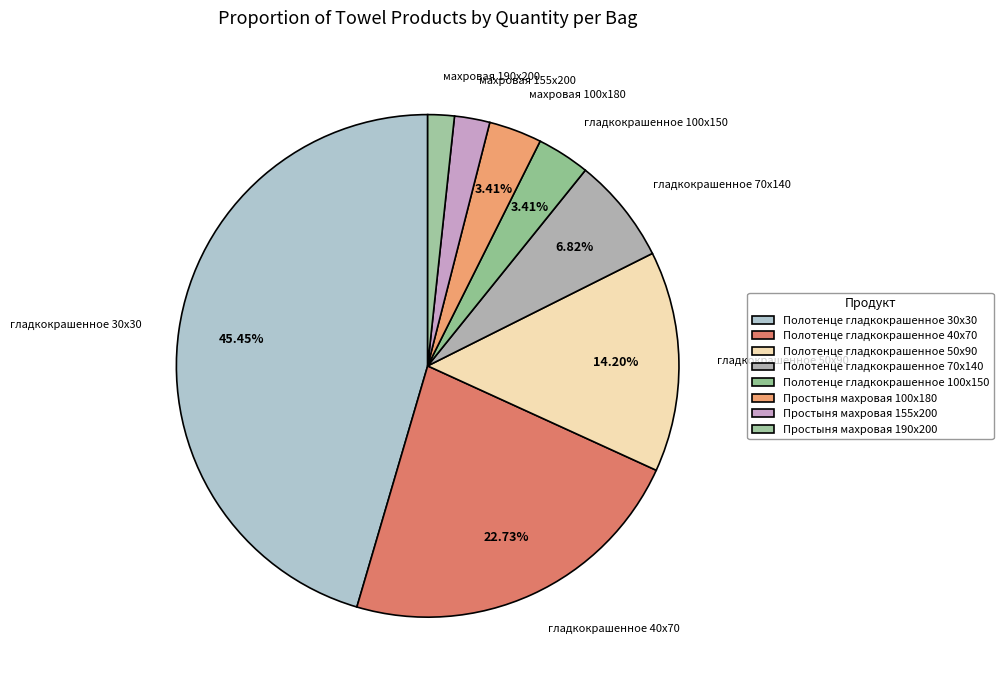

How many slices are in this pie chart?

8